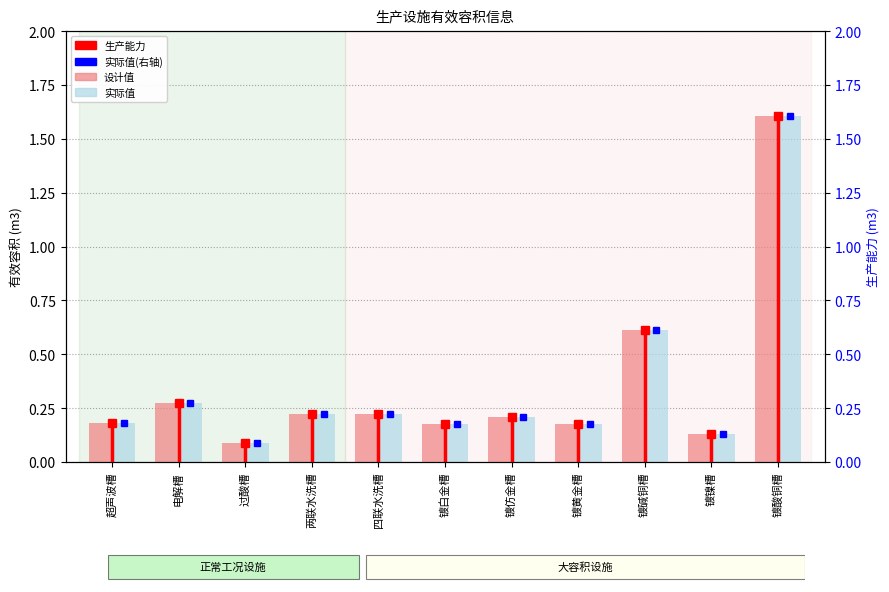

What is the label of the 10th bar from the left?

镀镍槽